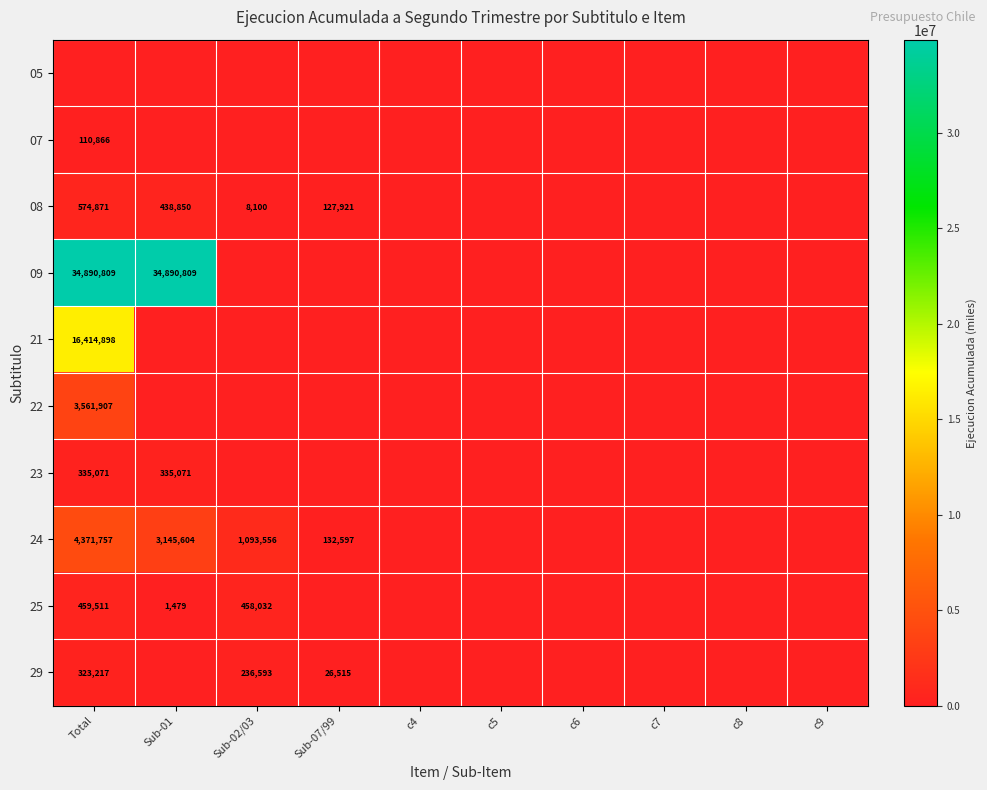

True or false: 09 has a value of 34890809 at Sub-01.

True